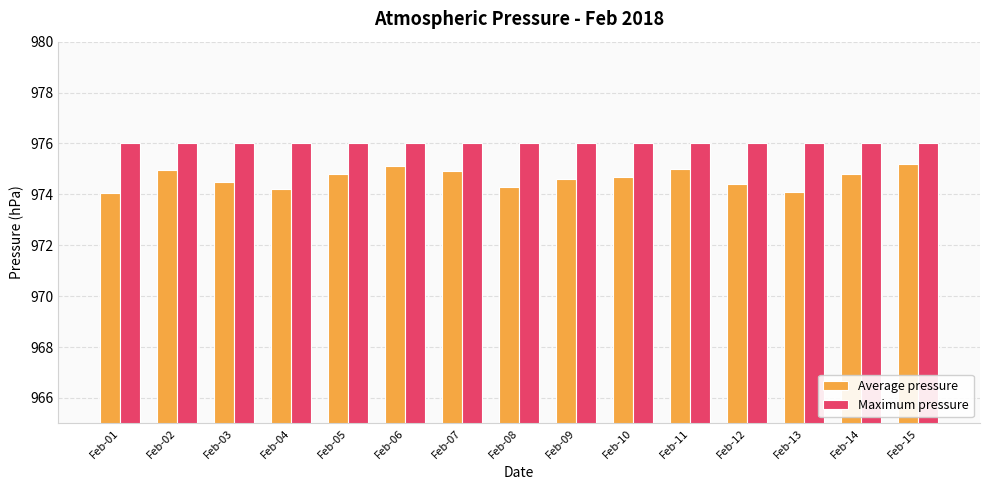

What is the difference between the highest and lowest values at Feb-08?

1.7